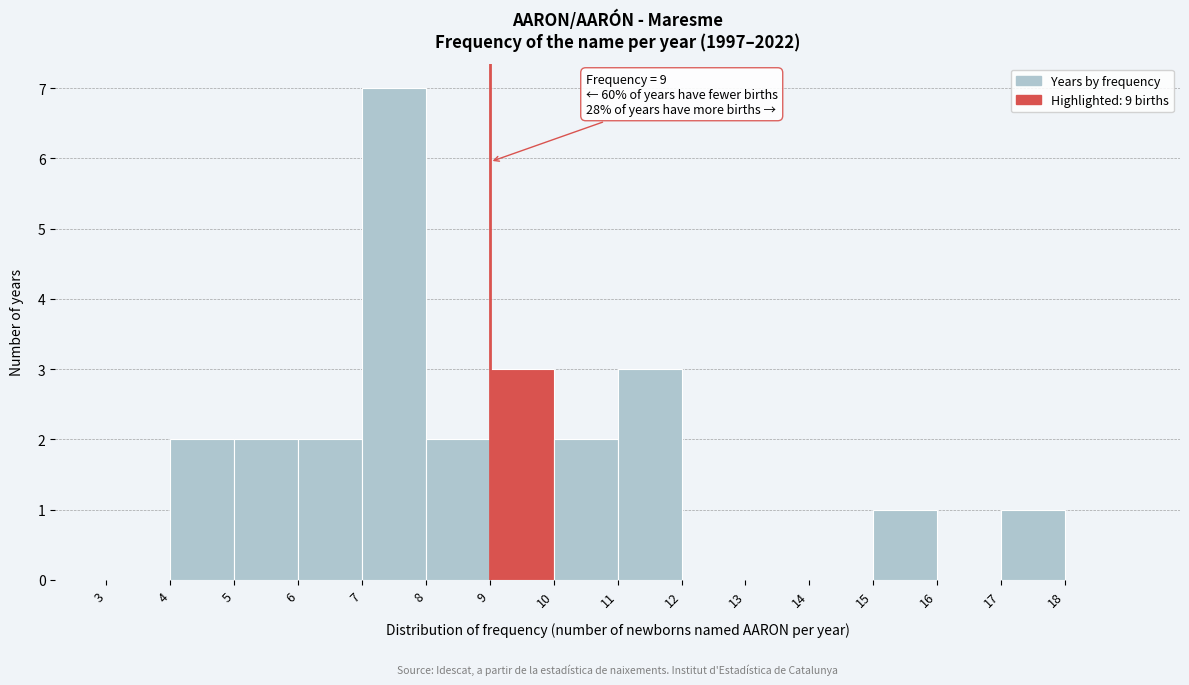

Over which range of the x-axis is the bar tallest?

7 to 8